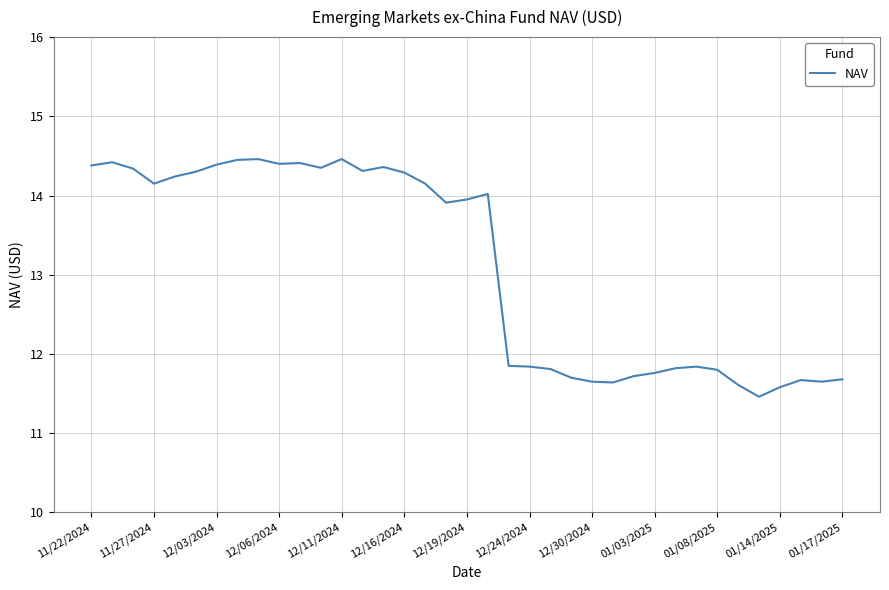

What is the smallest value displayed?

11.5